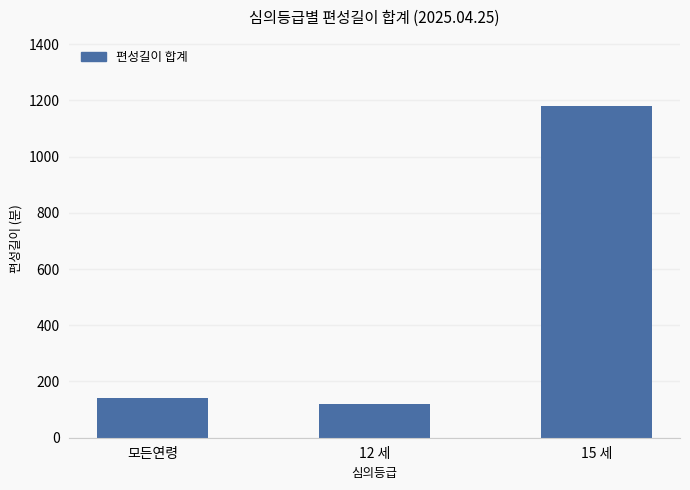

How many data points are less than 140?

1